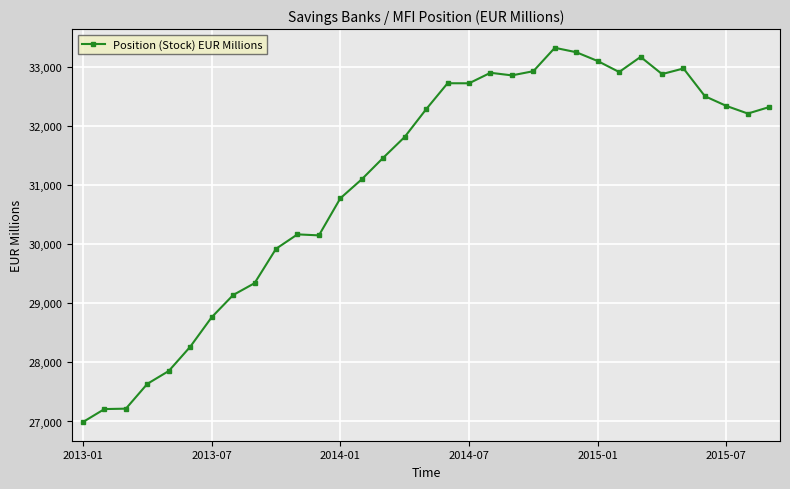

What is the greatest value displayed?

33325